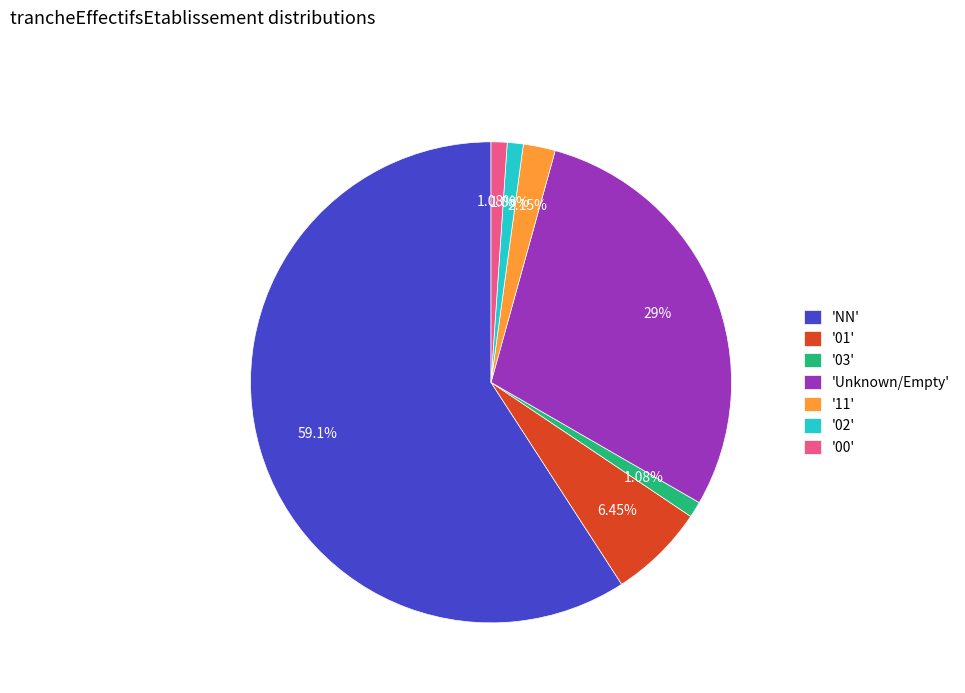

To the nearest percent, what is the difference between the largest and smallest slice percentages?

58%